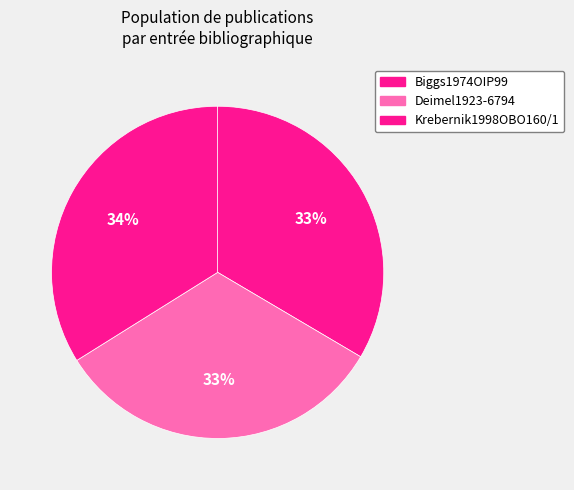

Between Biggs1974OIP99 and Deimel1923-6794, which is larger?

Biggs1974OIP99